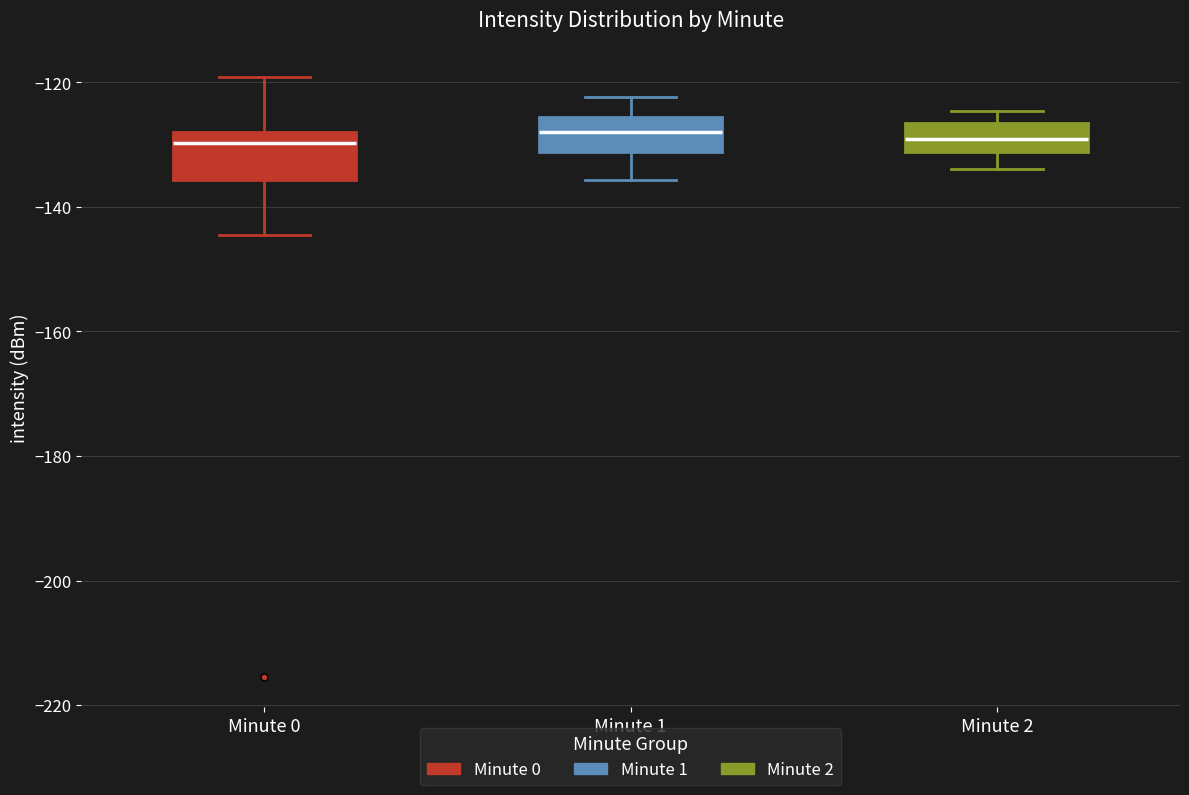

Where does the lower whisker of the box for Minute 0 end on the y-axis? The values are not printed on the chart, so give them approximately, as read against the axis.

-144